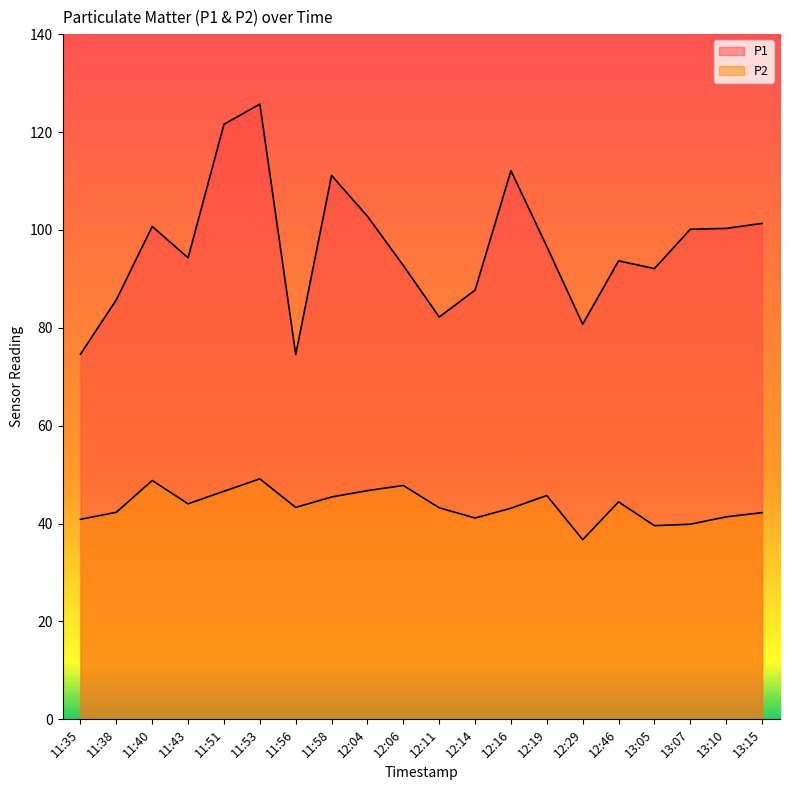

What is the label of the 11th point from the right?

12:06